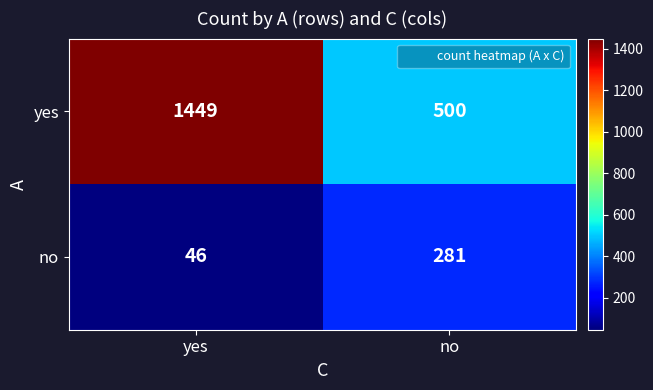

Reading left to right, what are all the values shown in this chart?

yes: yes=1449	no=500
no: yes=46	no=281